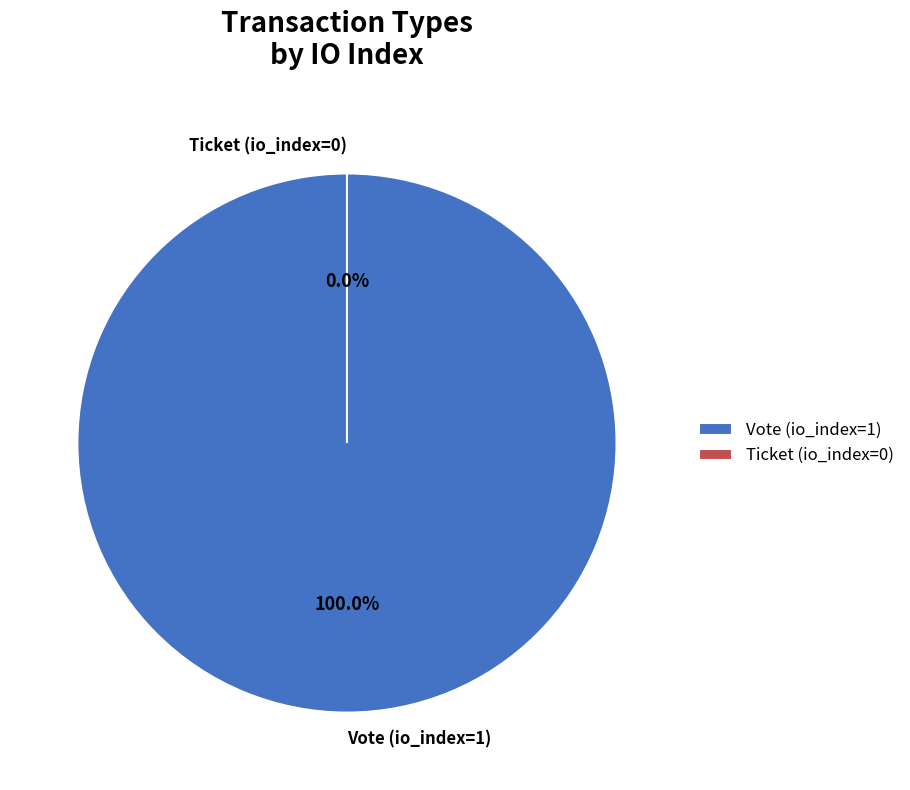

Is the sum of Ticket (io_index=0) and Vote (io_index=1) greater than half?

Yes